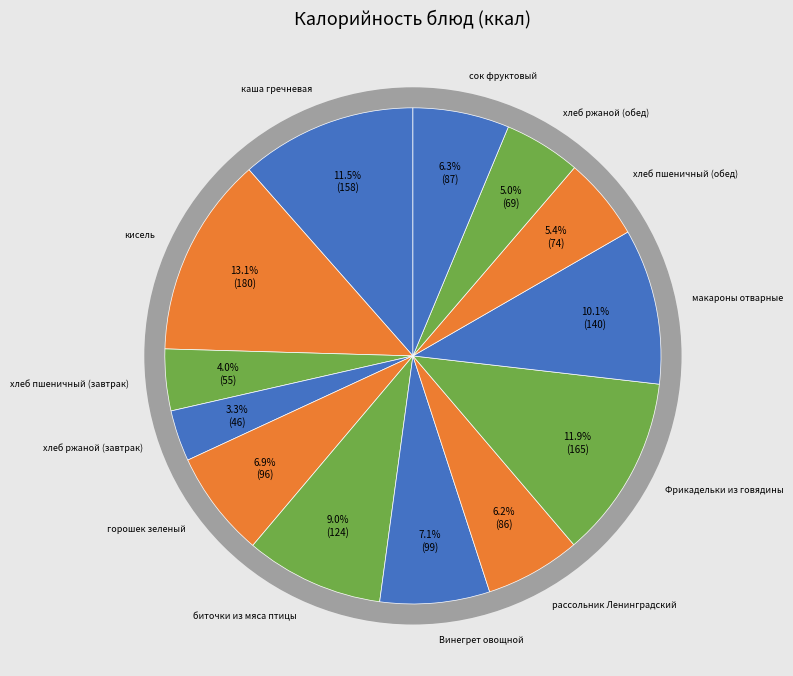

To the nearest percent, what is the combined percentage of сок фруктовый and хлеб пшеничный (завтрак)?

10%